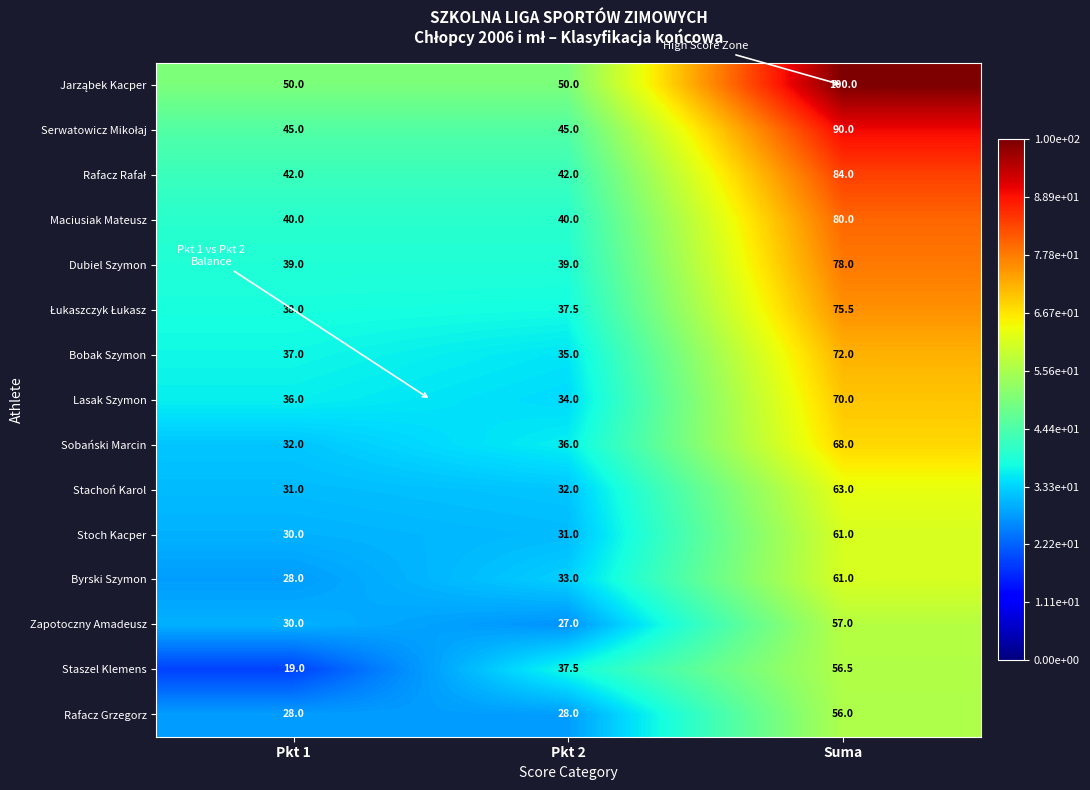

At how many categories does at least one series exceed 26?

3